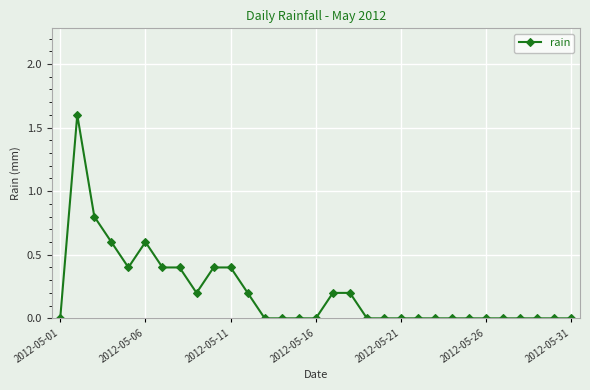

Reading left to right, list all the values displayed in this chart.

0.0	1.6	0.8	0.6	0.4	0.6	0.4	0.4	0.2	0.4	0.4	0.2	0.0	0.0	0.0	0.0	0.2	0.2	0.0	0.0	0.0	0.0	0.0	0.0	0.0	0.0	0.0	0.0	0.0	0.0	0.0